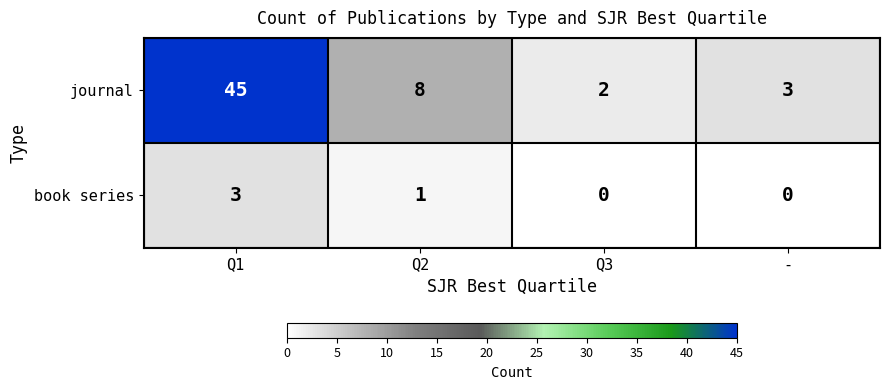

The value of book series at Q3 is -1. True or false?

False